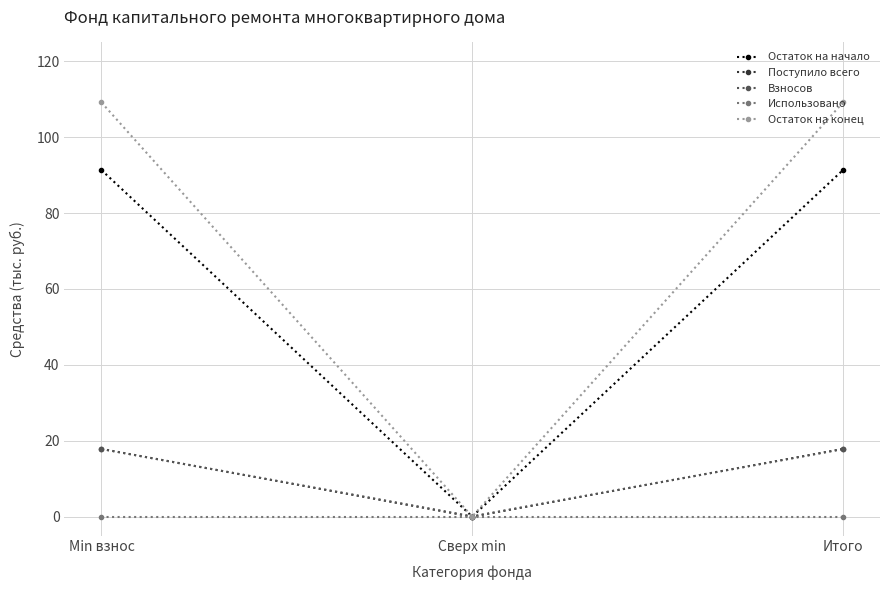

Does the chart have visible grid lines?

Yes